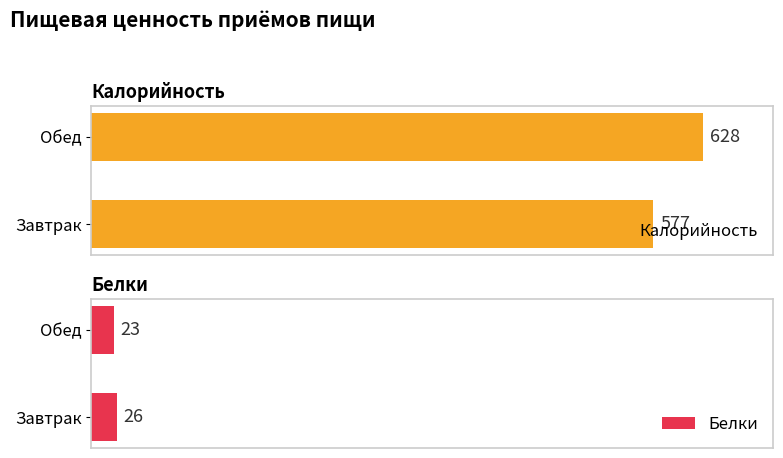

List the series in order of their peak value, highest first.

Калорийность, Белки